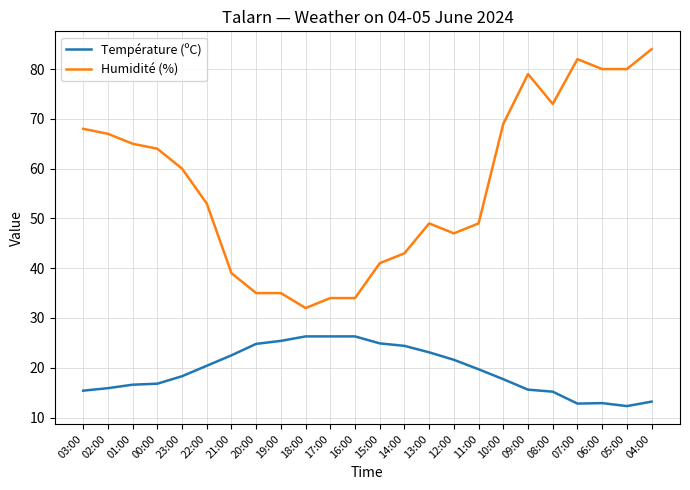

True or false: Humidité (%) and Température (ºC) intersect in this chart.

False